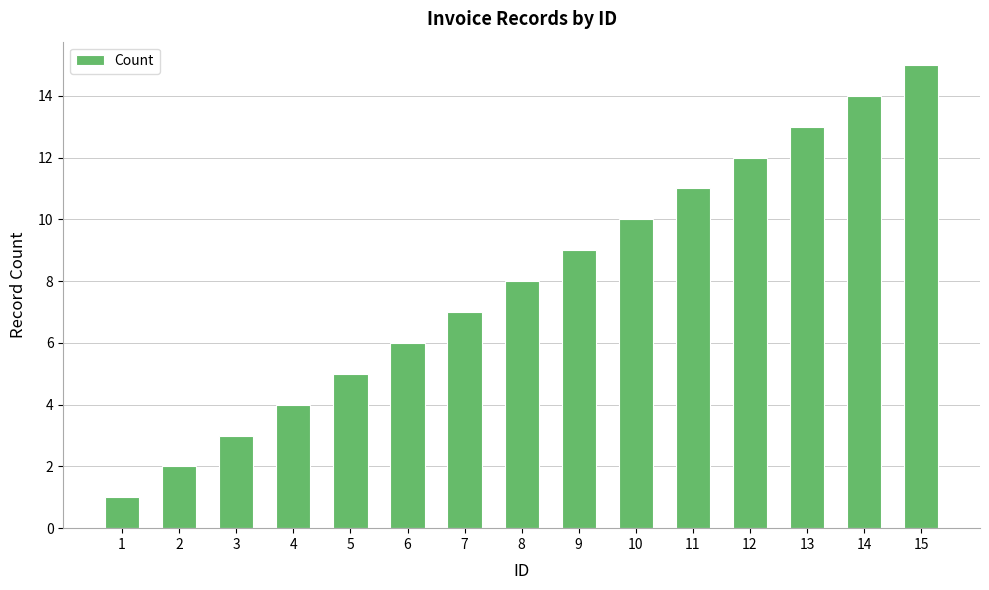

Reading left to right, list all the values displayed in this chart.

1=1	2=2	3=3	4=4	5=5	6=6	7=7	8=8	9=9	10=10	11=11	12=12	13=13	14=14	15=15